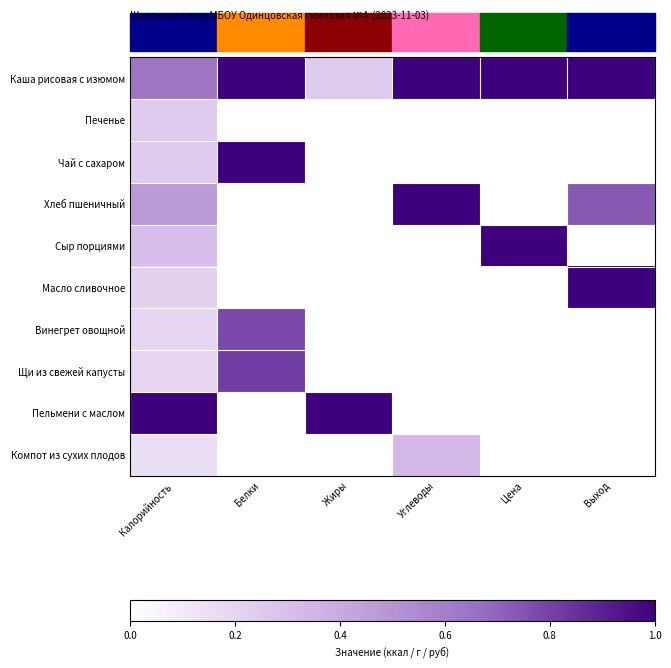

Reading left to right, list all the values displayed in this chart.

Каша рисовая с изюмом: Калорийность=0.6	Белки=1.0	Жиры=0.2	Углеводы=1.0	Цена=1.0	Выход=1.0
Печенье: Калорийность=0.2	Белки=0.0	Жиры=0.0	Углеводы=0.0	Цена=0.0	Выход=0.0
Чай с сахаром: Калорийность=0.2	Белки=1.0	Жиры=0.0	Углеводы=0.0	Цена=0.0	Выход=0.0
Хлеб пшеничный: Калорийность=0.5	Белки=0.0	Жиры=0.0	Углеводы=1.0	Цена=0.0	Выход=0.7
Сыр порциями: Калорийность=0.3	Белки=0.0	Жиры=0.0	Углеводы=0.0	Цена=1.0	Выход=0.0
Масло сливочное: Калорийность=0.2	Белки=0.0	Жиры=0.0	Углеводы=0.0	Цена=0.0	Выход=1.0
Винегрет овощной: Калорийность=0.2	Белки=0.8	Жиры=0.0	Углеводы=0.0	Цена=0.0	Выход=0.0
Щи из свежей капусты: Калорийность=0.2	Белки=0.8	Жиры=0.0	Углеводы=0.0	Цена=0.0	Выход=0.0
Пельмени с маслом: Калорийность=1.0	Белки=0.0	Жиры=1.0	Углеводы=0.0	Цена=0.0	Выход=0.0
Компот из сухих плодов: Калорийность=0.2	Белки=0.0	Жиры=0.0	Углеводы=0.3	Цена=0.0	Выход=0.0